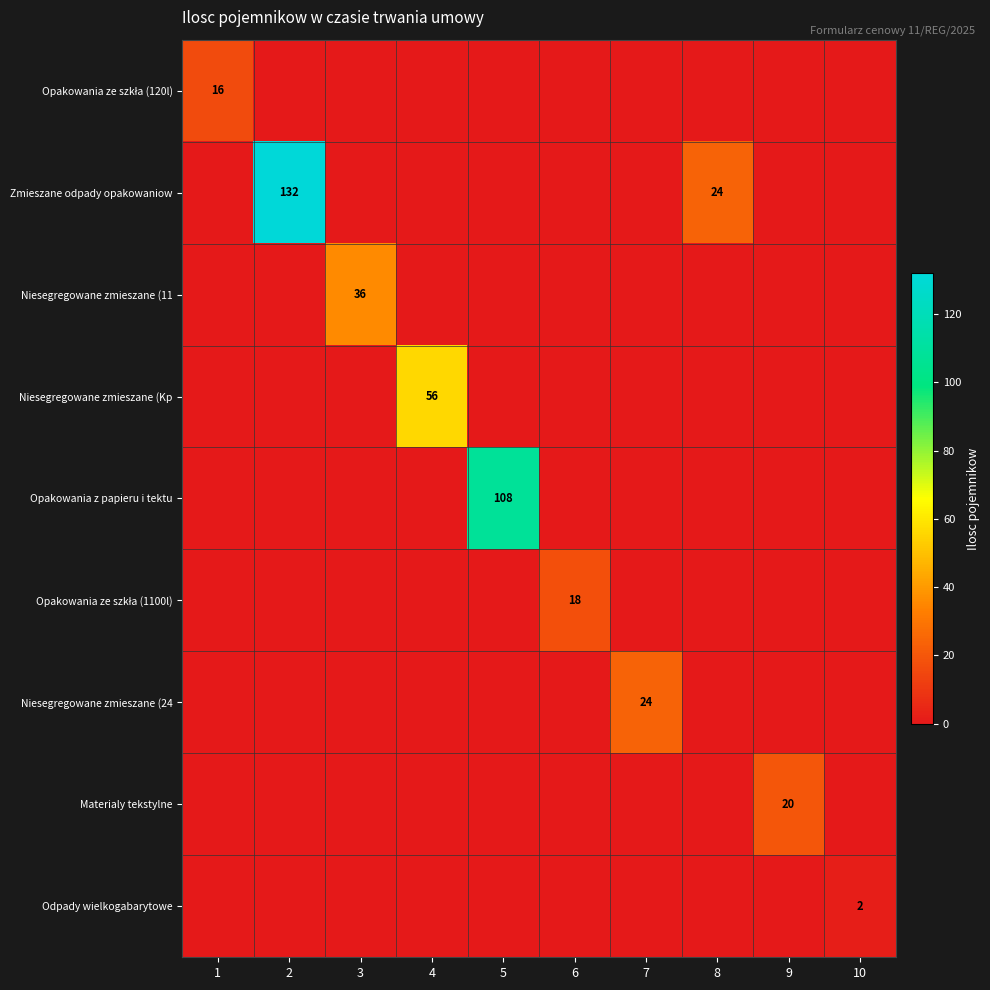

Is it true that Niesegregowane zmieszane (Kp equals 0 at 6?

True